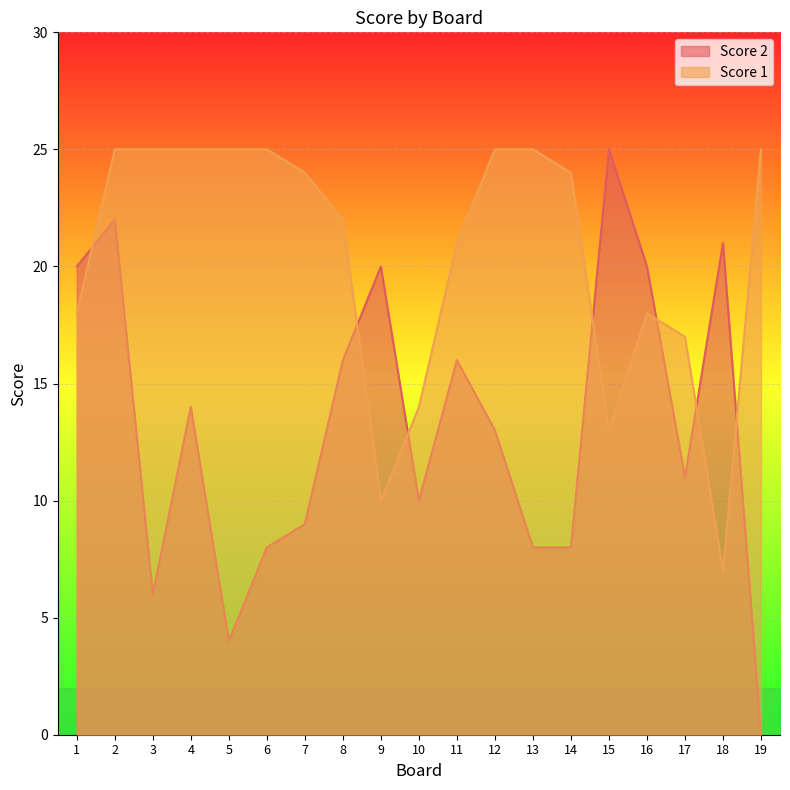

Which category has the lowest value across all series?

19